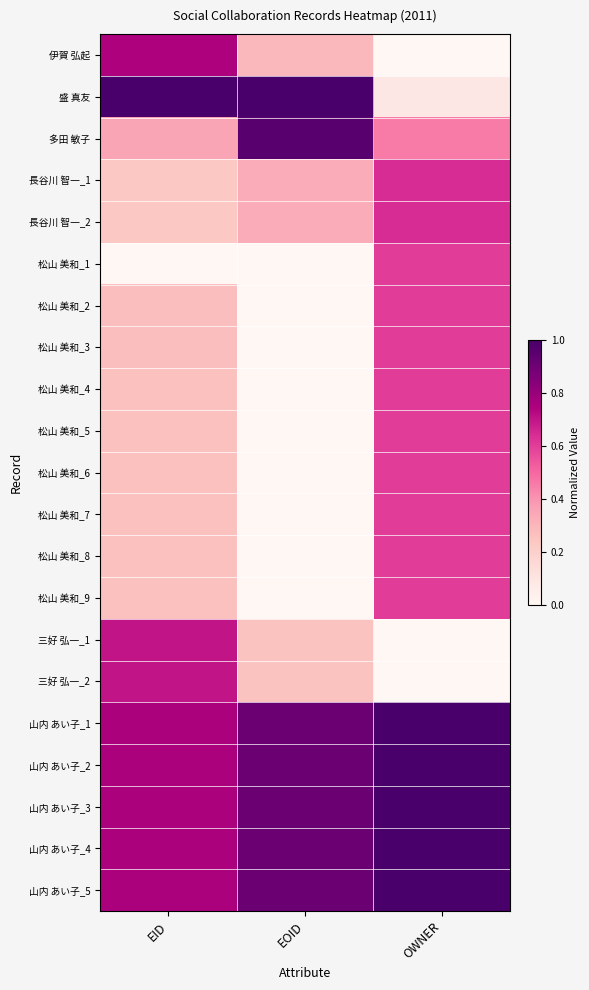

Which series has the largest total across all categories?

山内 あい子_1